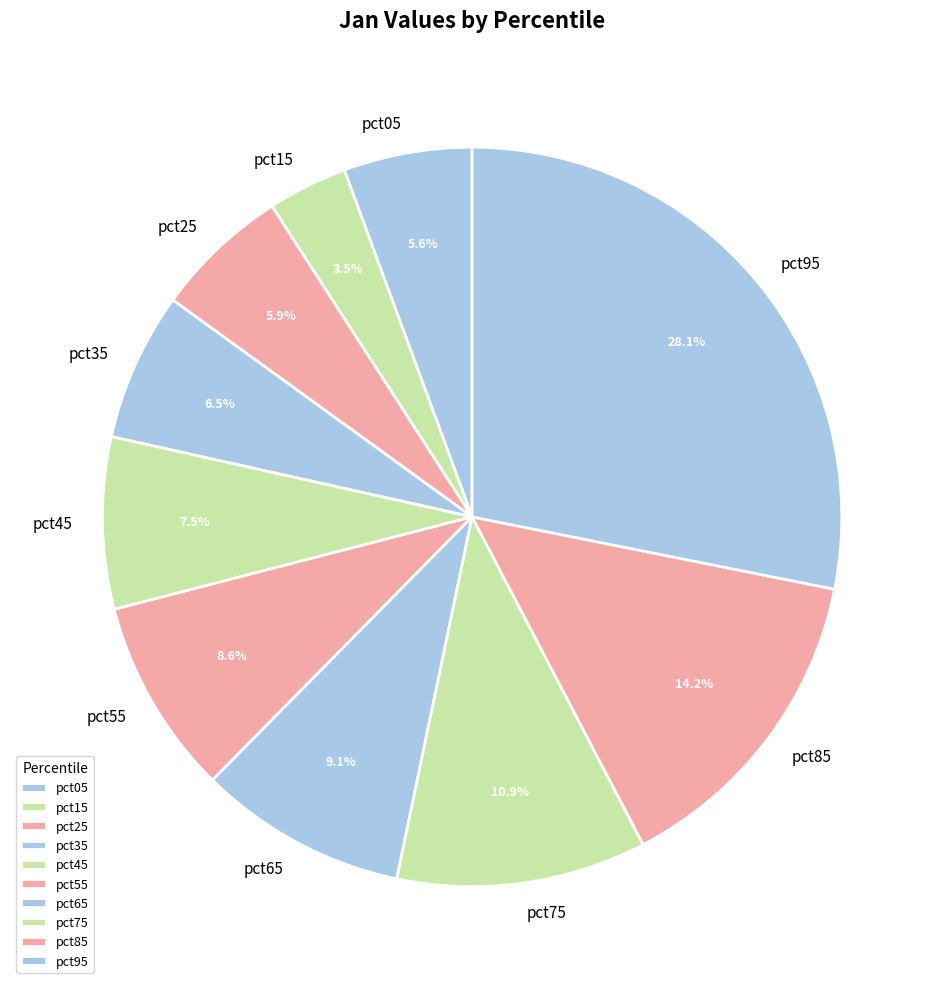

To the nearest percent, what portion does pct65 represent?

9%